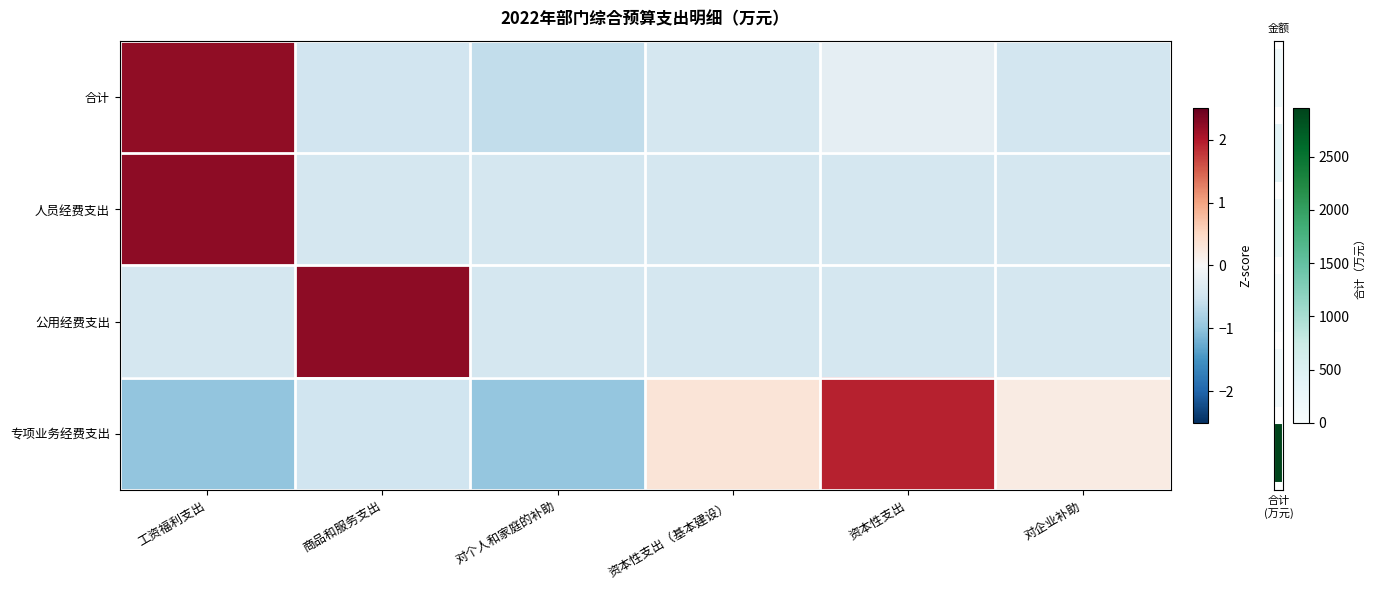

Is the value of 人员经费支出 at 商品和服务支出 greater than the value of 合计 at 资本性支出?

No